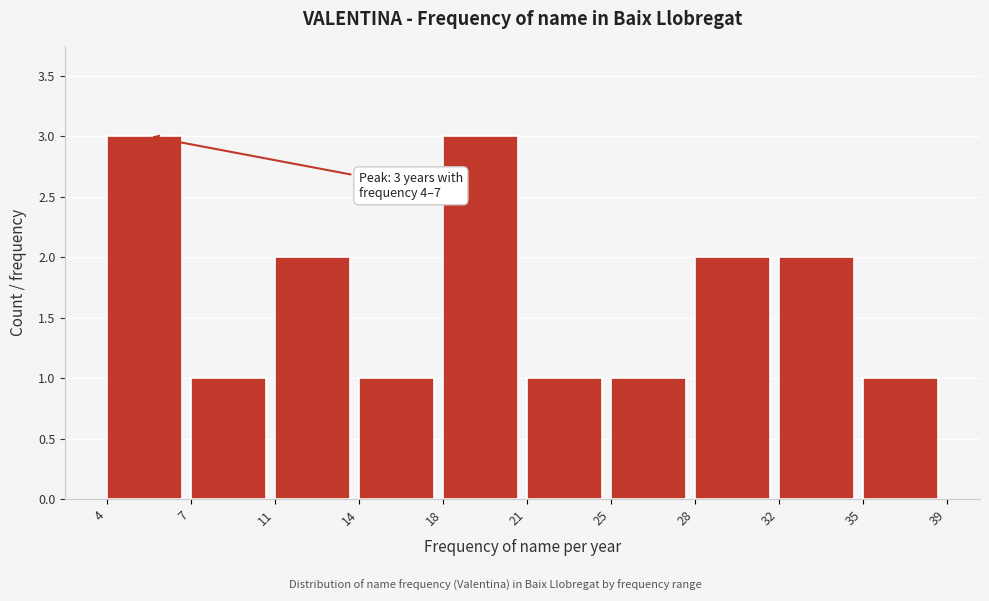

Reading left to right, transcribe all the data shown in this chart.

3	1	2	1	3	1	1	2	2	1